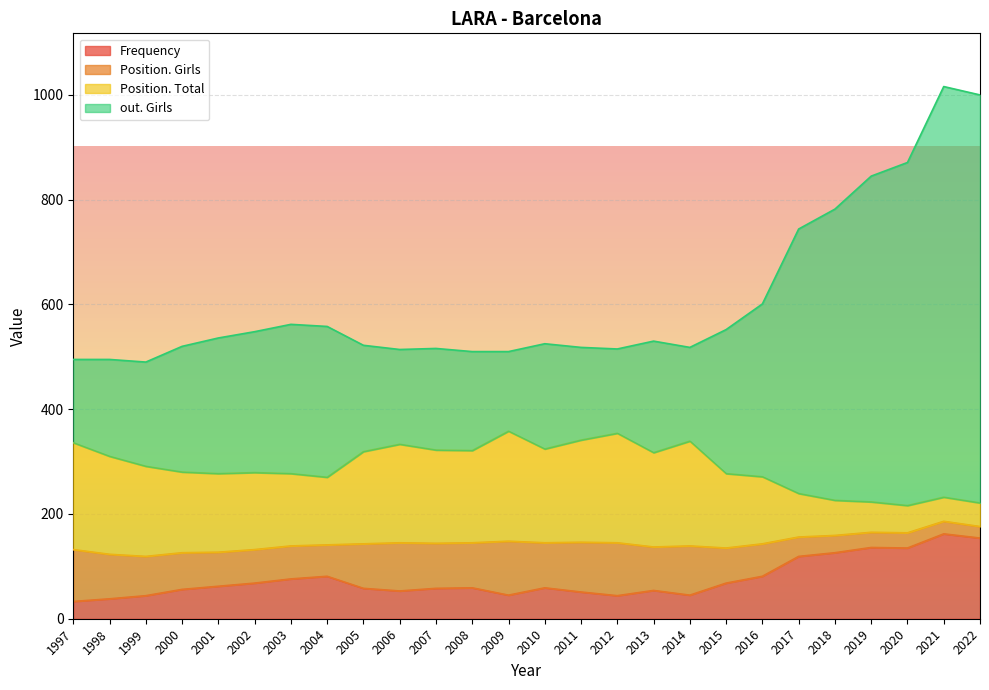

What is the spread (max minus min) of values at 2020?

626